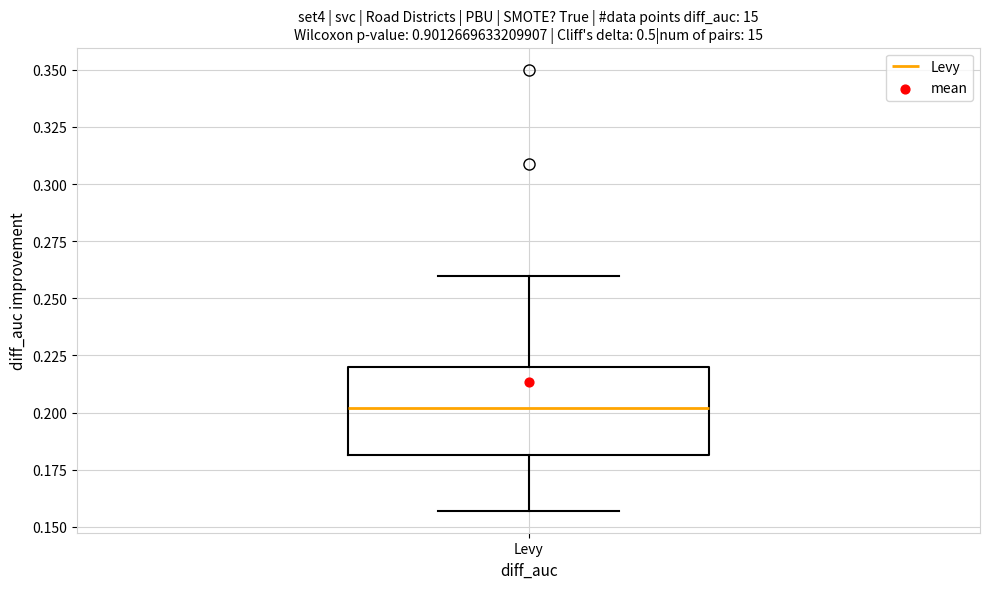

Read this box plot against the y-axis: the position of the median line, the range covered by the box, and the ends of both whiskers. The values are not printed on the chart, so give them approximately, as read against the axis.

median 0.200, box 0.180 to 0.220, whiskers 0.155 to 0.260